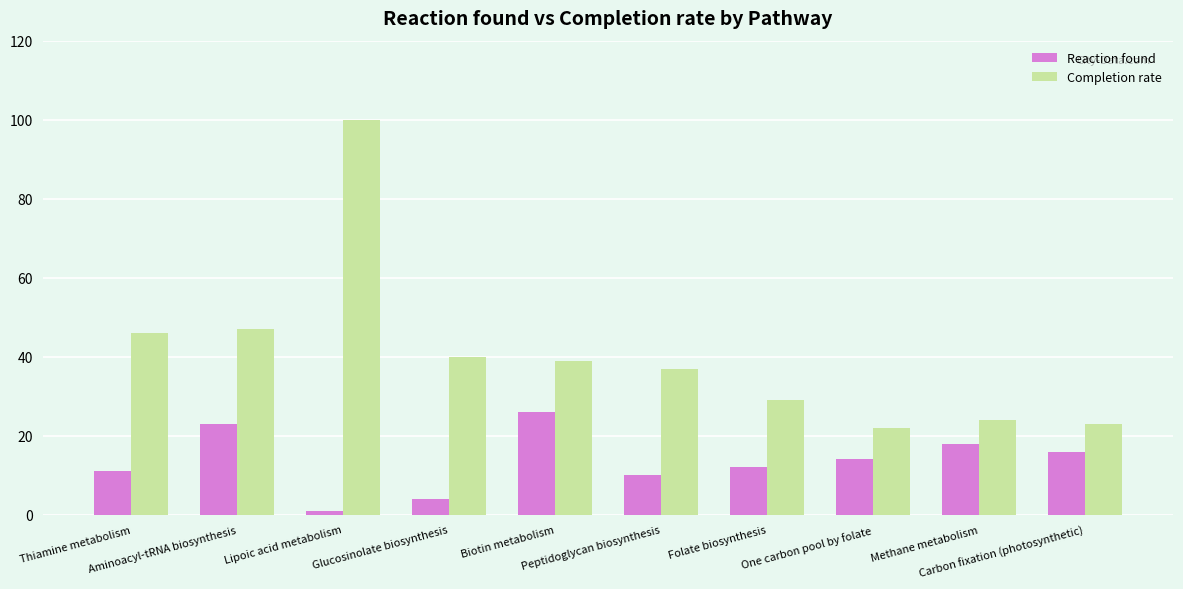

What is the minimum value shown in the chart?

1